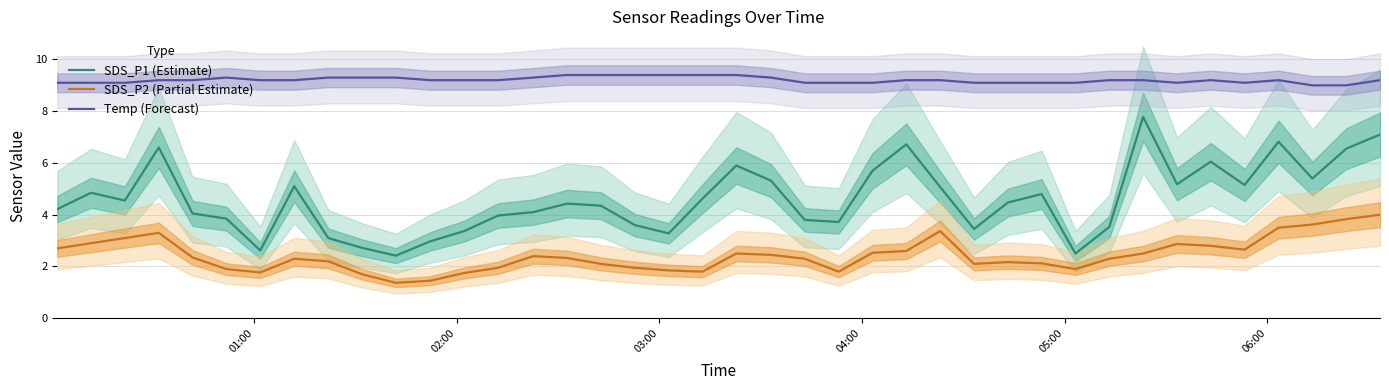

Reading left to right, list all the values displayed in this chart.

SDS_P1 (Estimate): 4.2	4.8	4.5	6.6	4.0	3.9	2.6	5.1	3.1	2.7	2.4	3.0	3.4	4.0	4.1	4.4	4.3	3.6	3.3	4.6	5.9	5.3	3.8	3.7	5.7	6.7	5.1	3.5	4.5	4.8	2.5	3.5	7.8	5.2	6.0	5.2	6.8	5.4	6.5	7.1
SDS_P2 (Partial Estimate): 2.7	2.9	3.1	3.3	2.4	1.9	1.8	2.3	2.2	1.7	1.4	1.4	1.8	1.9	2.4	2.3	2.1	1.9	1.9	1.8	2.5	2.5	2.3	1.8	2.5	2.6	3.4	2.1	2.2	2.1	1.9	2.3	2.5	2.9	2.8	2.6	3.5	3.6	3.8	4.0
Temp (Forecast): 9.1	9.1	9.1	9.2	9.2	9.3	9.2	9.2	9.3	9.3	9.3	9.2	9.2	9.2	9.3	9.4	9.4	9.4	9.4	9.4	9.4	9.3	9.1	9.1	9.1	9.2	9.2	9.1	9.1	9.1	9.1	9.2	9.2	9.1	9.2	9.1	9.2	9.0	9.0	9.2